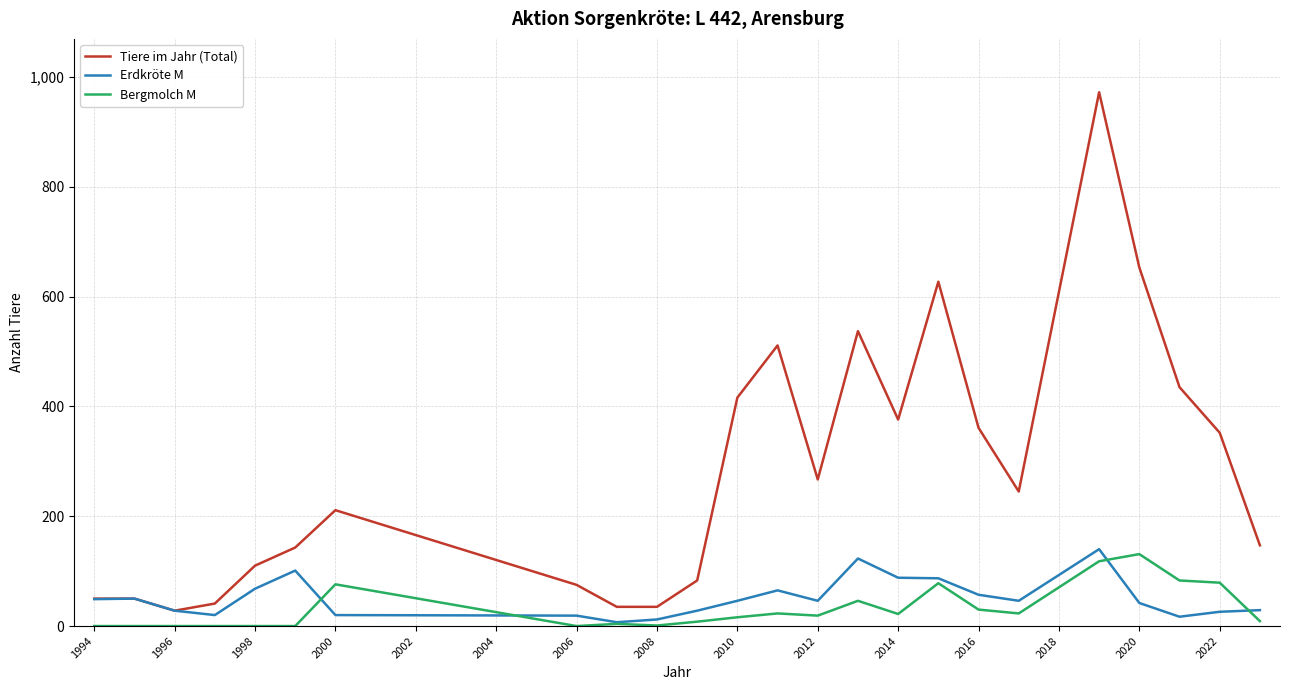

Which series has the largest range (max minus min)?

Tiere im Jahr (Total)